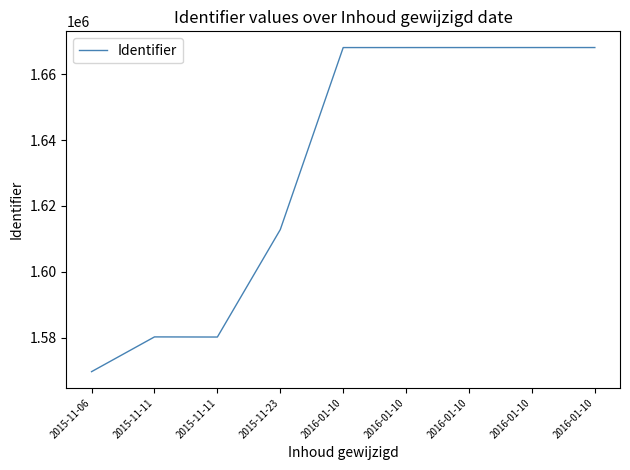

Is this an area chart (filled region under the line)?

No